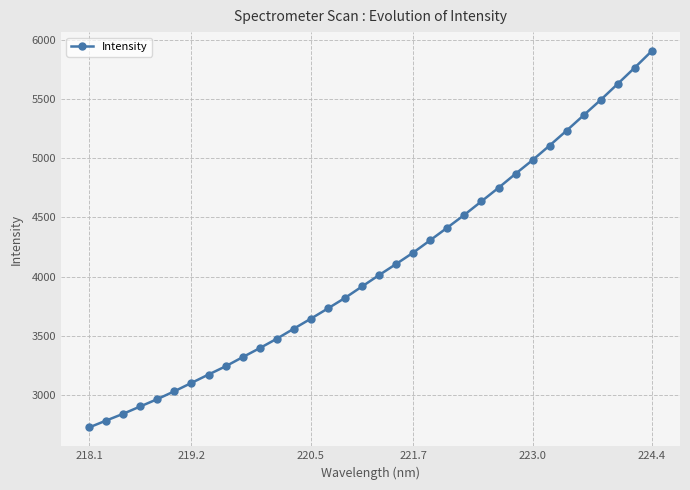

What is the smallest value displayed?

2727.2